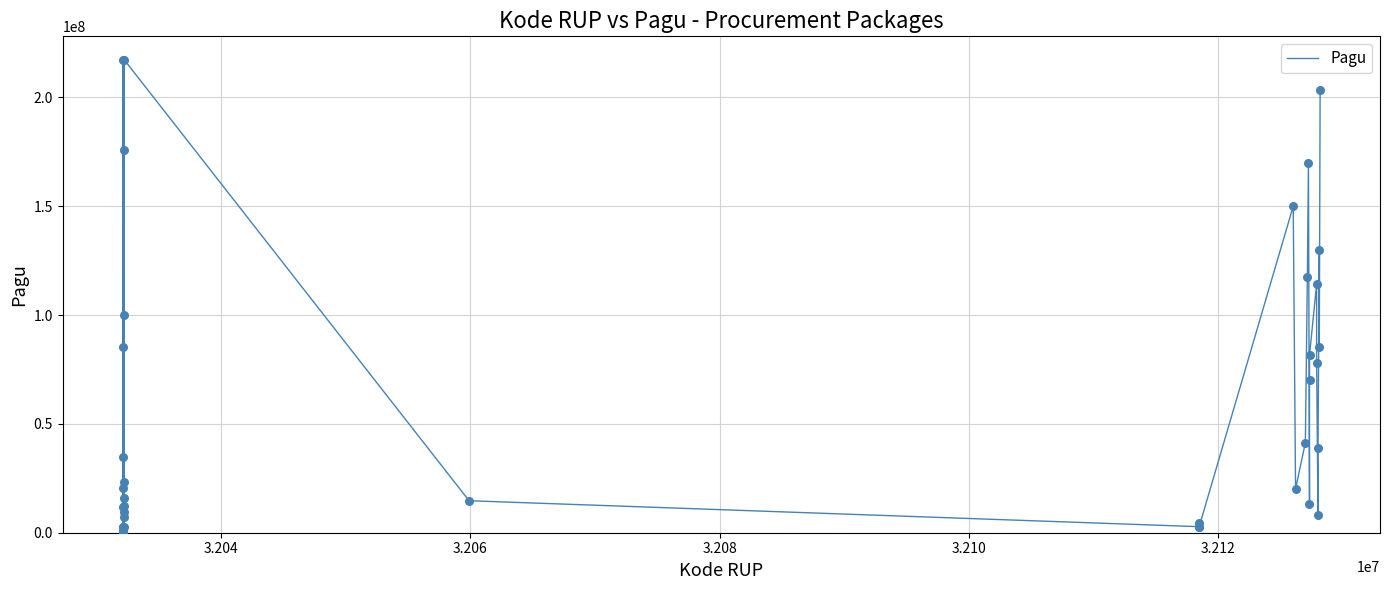

What is the difference between the maximum and minimum values?

216860000